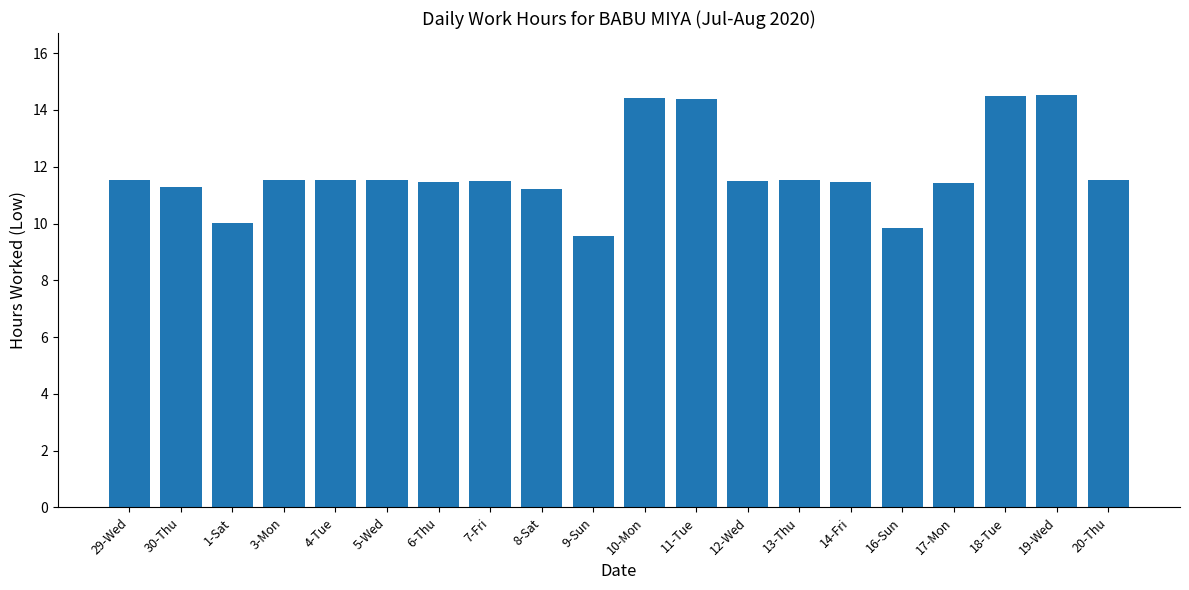

What is the minimum value shown in the chart?

9.6